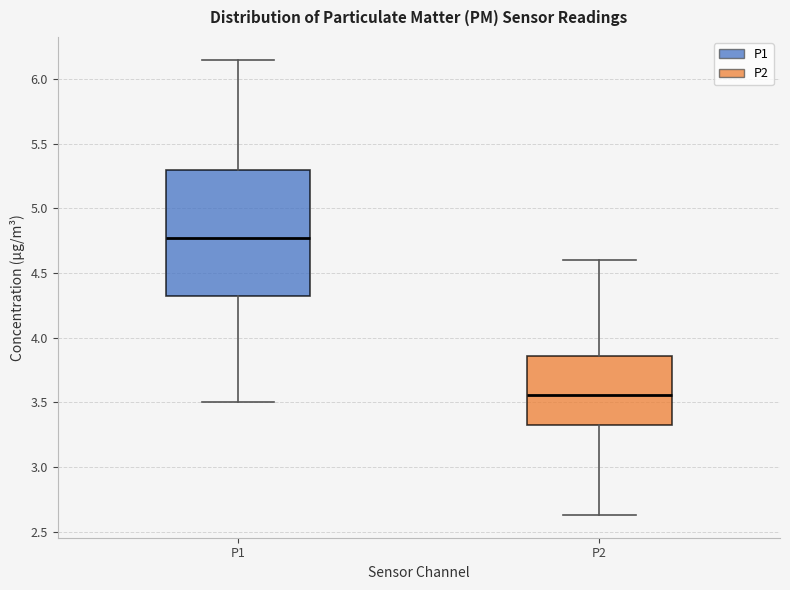

Which box's median line is the lowest?

P2